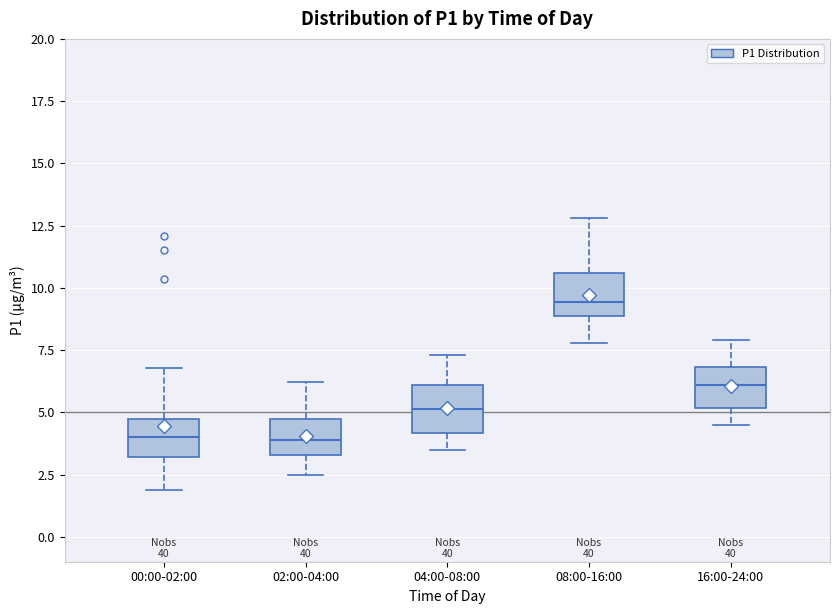

Reading left to right, transcribe this box plot: for each box, give where its median line is, the range the box spans, and where its two whiskers end, as read against the y-axis. The values are not printed on the chart, so give them approximately, as read against the axis.

00:00-02:00: median 4.0, box 3.0 to 5.0, whiskers 2.0 to 7.0
02:00-04:00: median 4.0, box 3.5 to 4.5, whiskers 2.5 to 6.0
04:00-08:00: median 5.0, box 4.0 to 6.0, whiskers 3.5 to 7.5
08:00-16:00: median 9.5, box 9.0 to 10.5, whiskers 8.0 to 13.0
16:00-24:00: median 6.0, box 5.0 to 7.0, whiskers 4.5 to 8.0